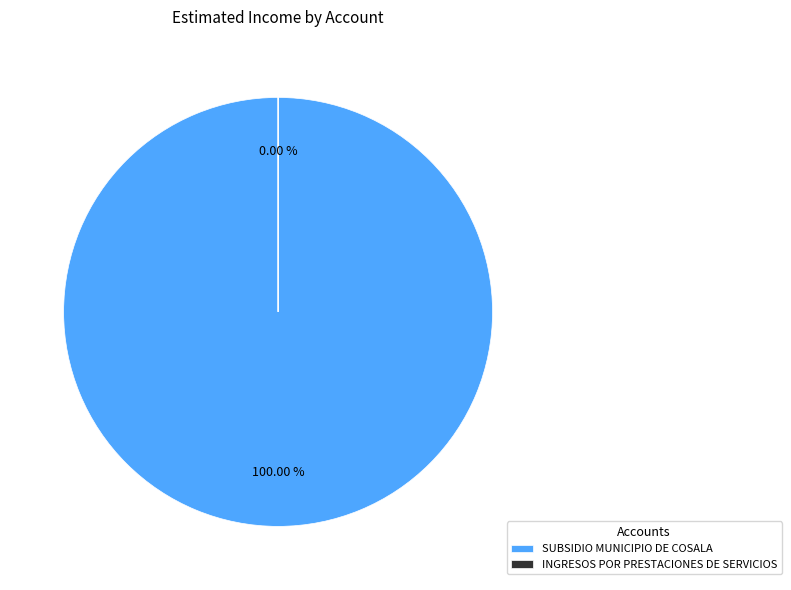

To the nearest percent, what is the difference between the largest and smallest slice percentages?

100%